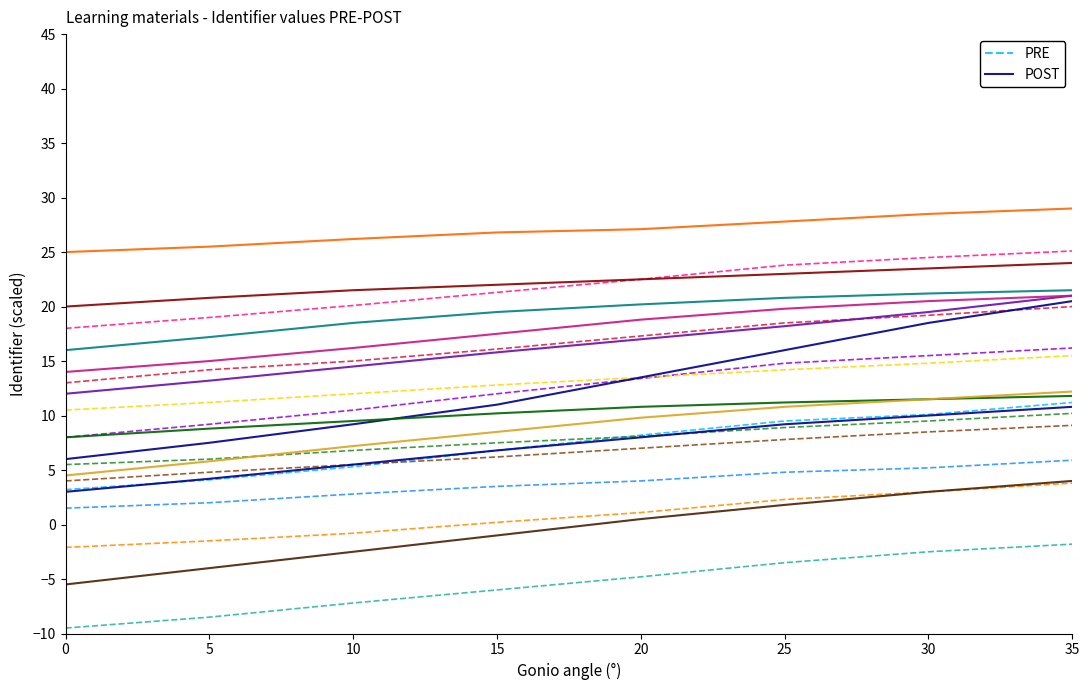

True or false: POST has a value of 6.0 at 0.

True